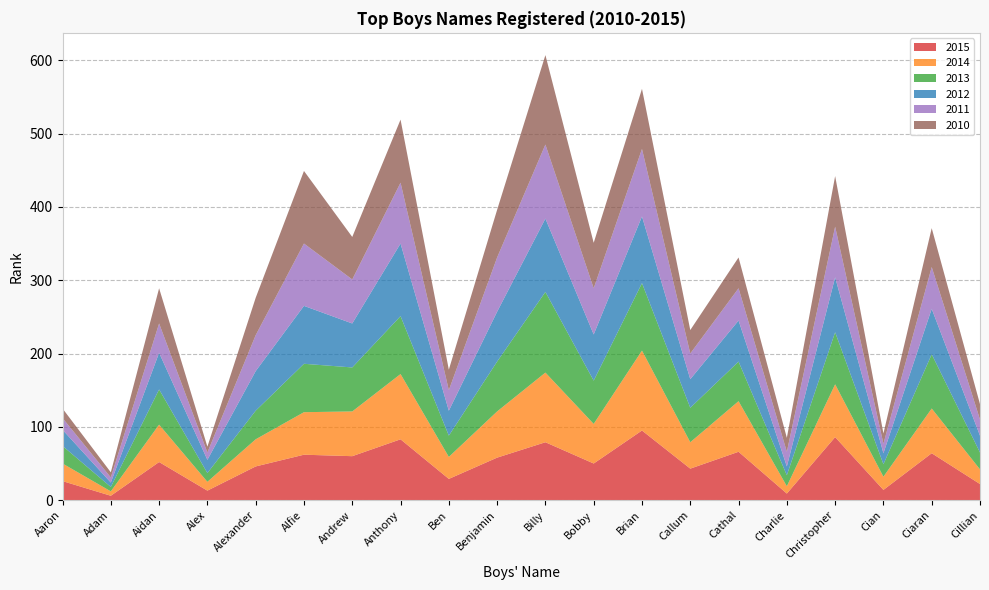

Reading left to right, what are all the values shown in this chart?

2015: 26	6	52	13	46	62	60	83	29	58	79	50	95	43	66	9	86	14	64	22
2014: 24	6	51	12	37	58	61	89	30	63	95	54	109	36	69	10	72	18	61	20
2013: 24	6	48	12	39	66	60	79	29	68	110	59	92	47	54	15	71	17	74	23
2012: 22	6	50	18	54	79	60	99	34	68	100	63	91	39	56	12	75	15	62	23
2011: 16	7	40	10	49	85	60	83	28	74	101	63	92	35	44	20	69	13	57	22
2010: 13	7	48	8	51	99	58	86	28	65	122	62	82	32	42	19	69	14	53	21